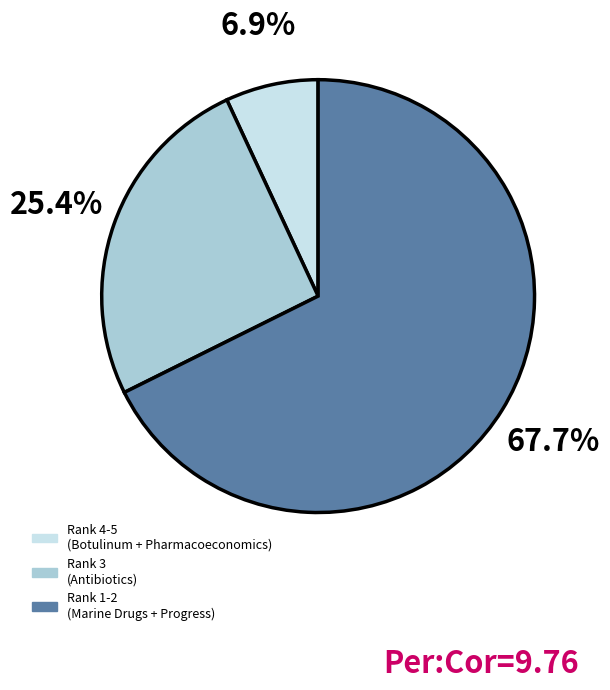

Does any single category account for the majority?

Yes